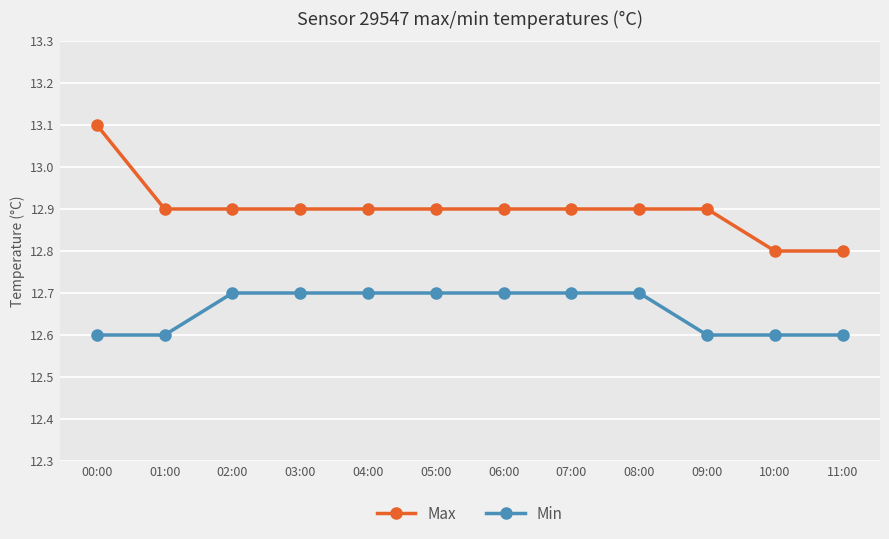

Reading left to right, list all the values displayed in this chart.

Max: 13.1	12.9	12.9	12.9	12.9	12.9	12.9	12.9	12.9	12.9	12.8	12.8
Min: 12.6	12.6	12.7	12.7	12.7	12.7	12.7	12.7	12.7	12.6	12.6	12.6